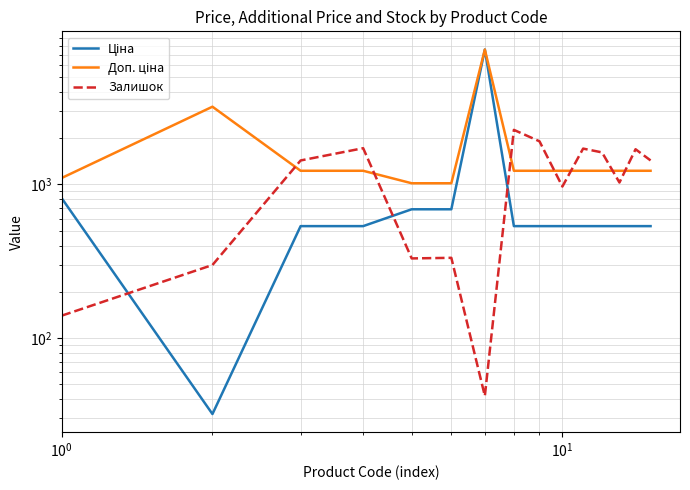

List the series in order of their overall mean, highest first.

Доп. ціна, Залишок, Ціна